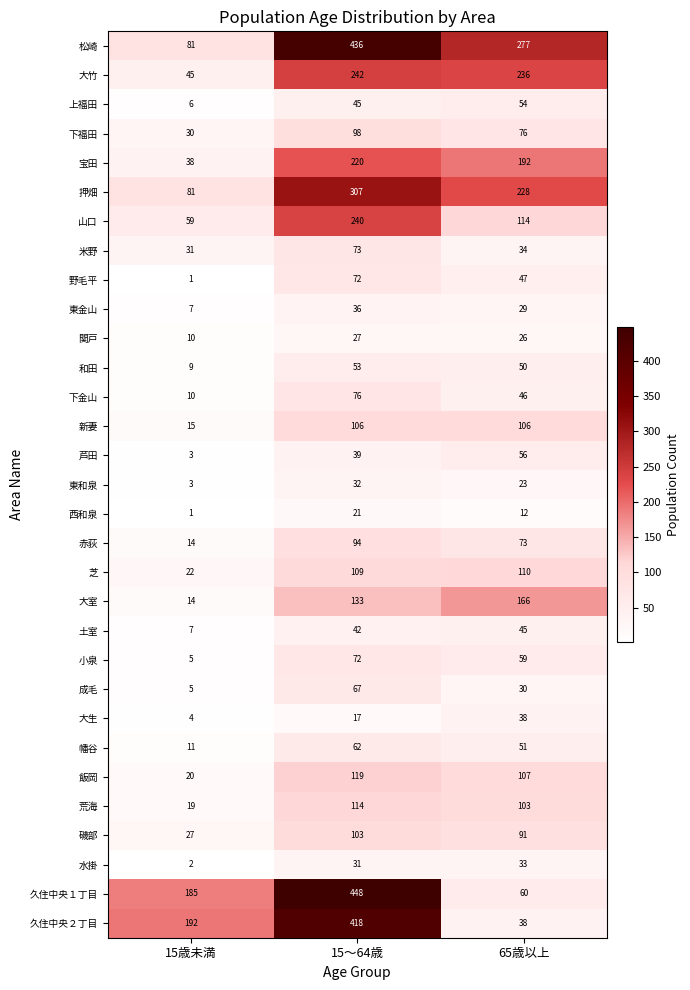

True or false: 芝 has a value of 110 at 65歳以上.

True